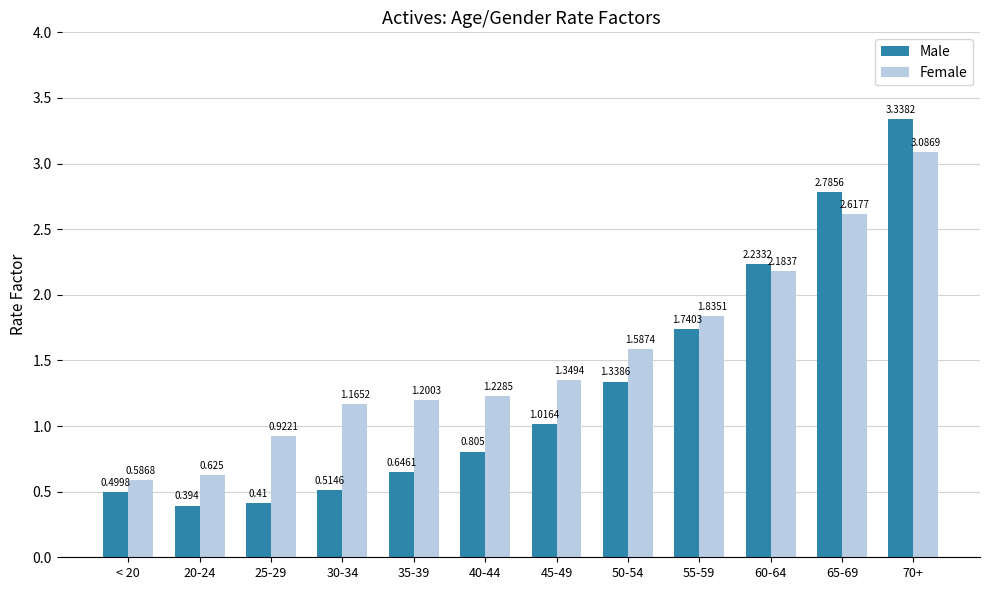

What are all the series names shown in the legend?

Male, Female